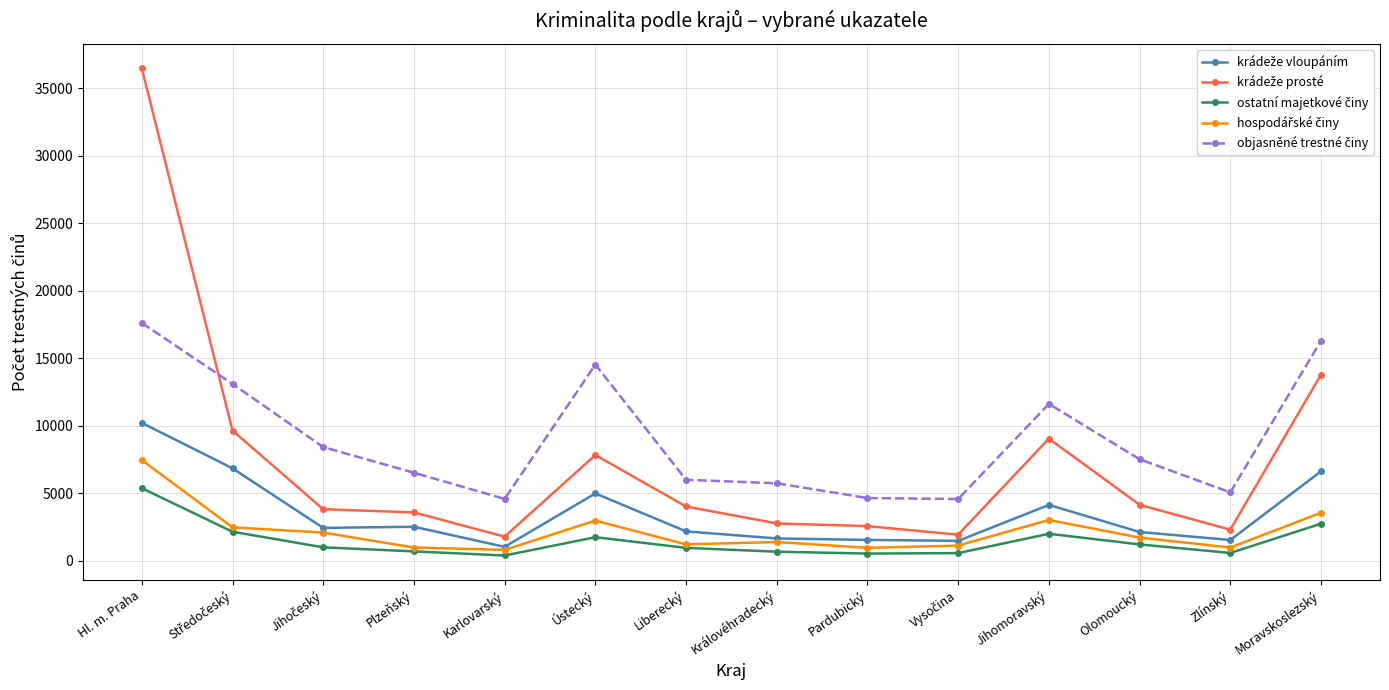

At which category does the chart reach its peak across all series?

Hl. m. Praha